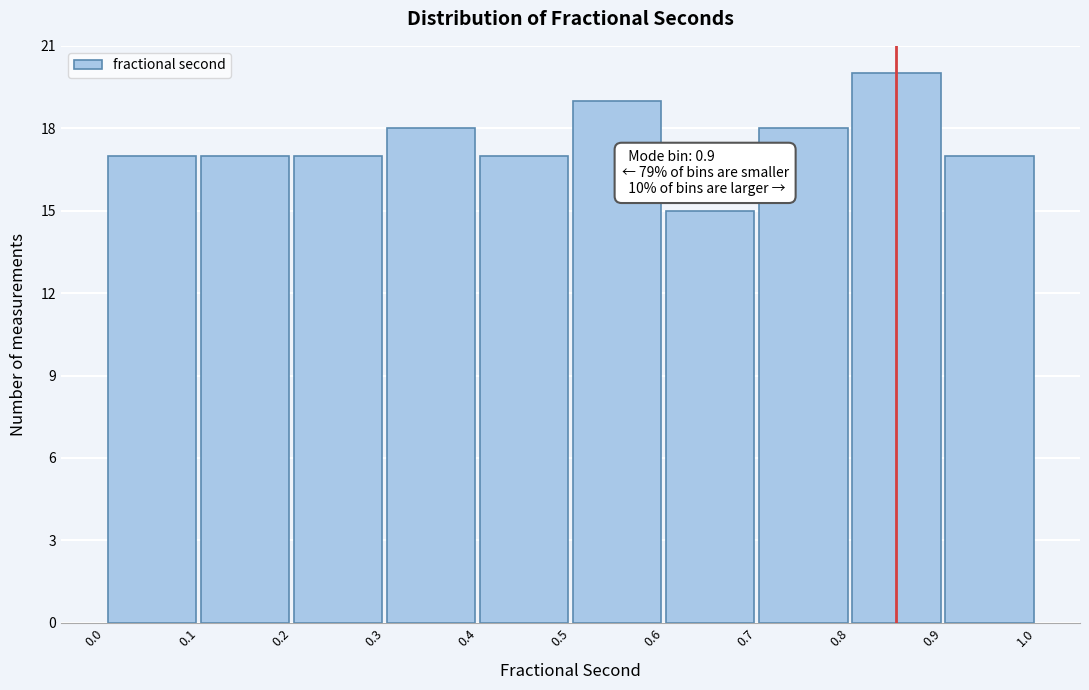

Which range on the x-axis has the tallest bar?

0.8 to 0.9